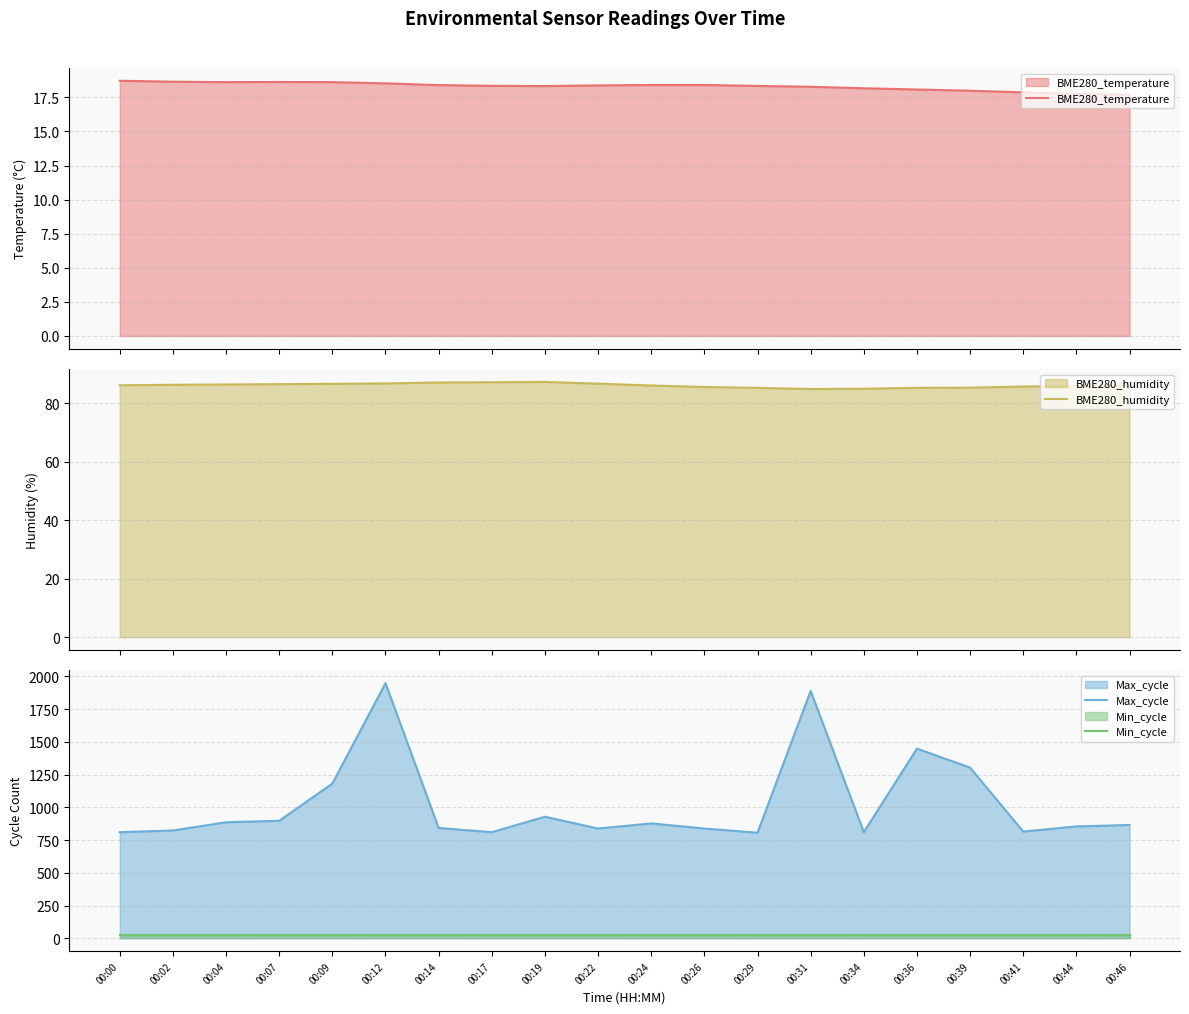

Between 00:22 and 00:44, which series saw the biggest shift?

Max_cycle